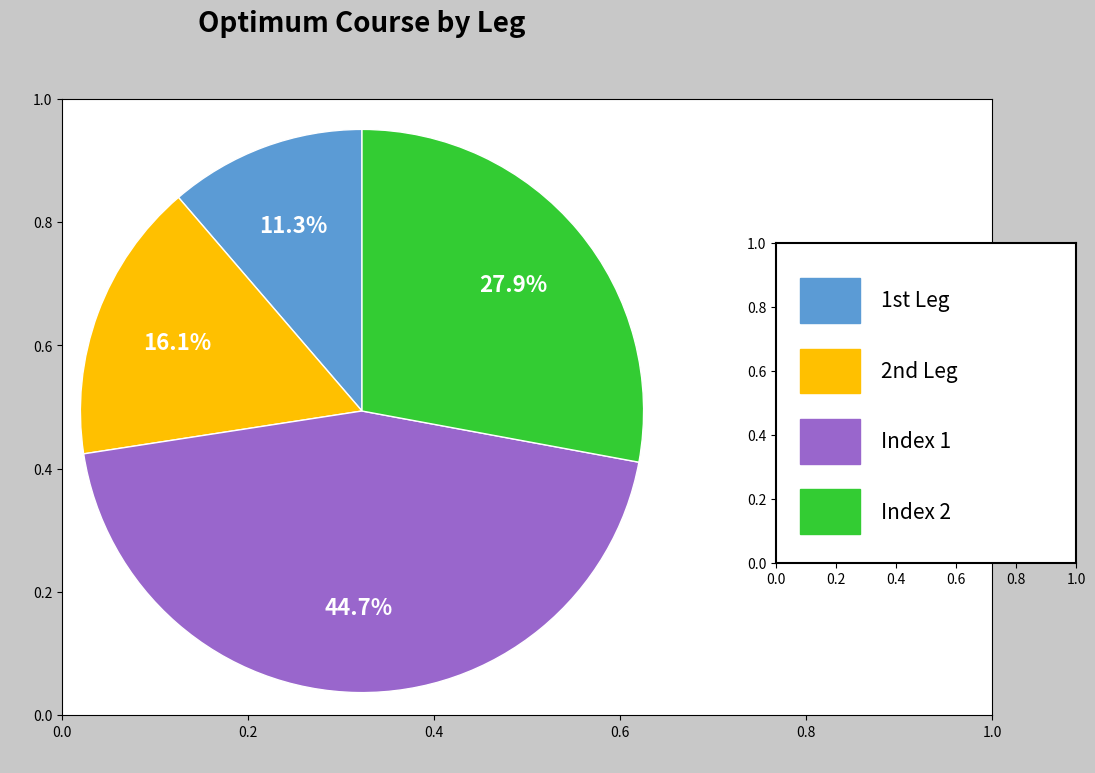

Does any single category account for the majority?

No